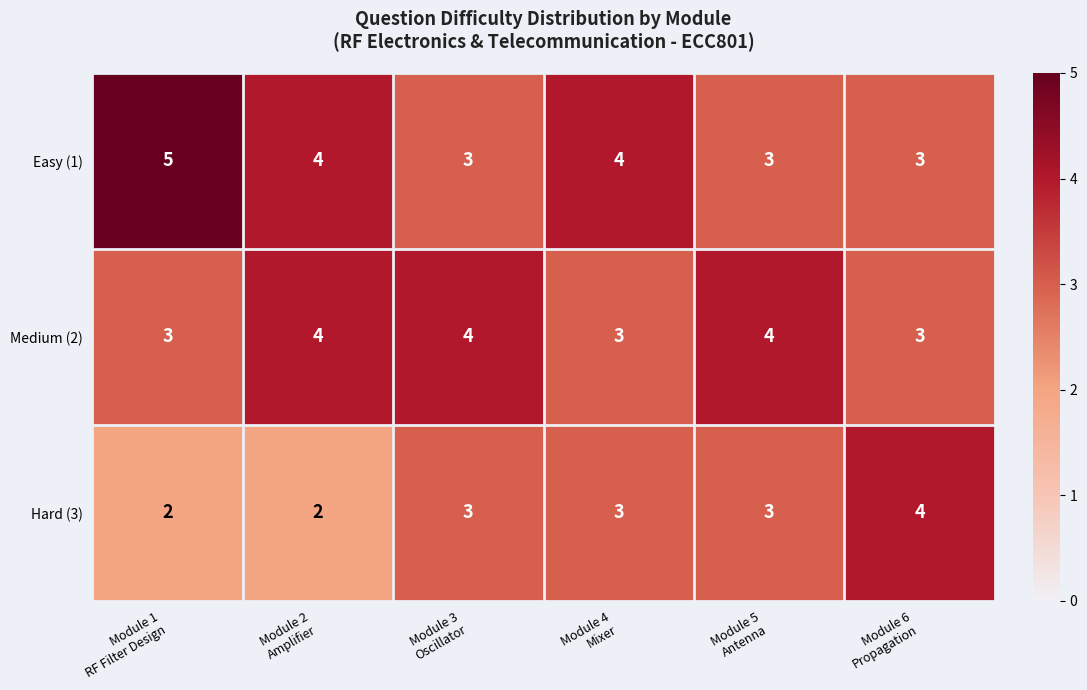

Reading right to left, transcribe all the data shown in this chart.

Easy (1): 3	3	4	3	4	5
Medium (2): 3	4	3	4	4	3
Hard (3): 4	3	3	3	2	2